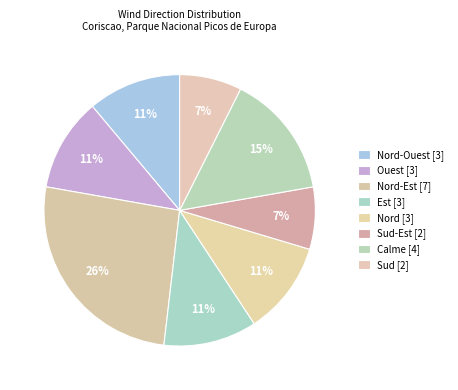

How many slices are in this pie chart?

8